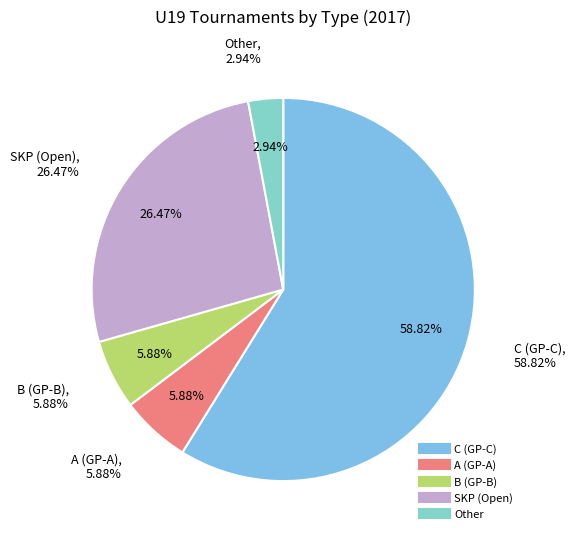

What percentage do B and Other together represent?

8.8%